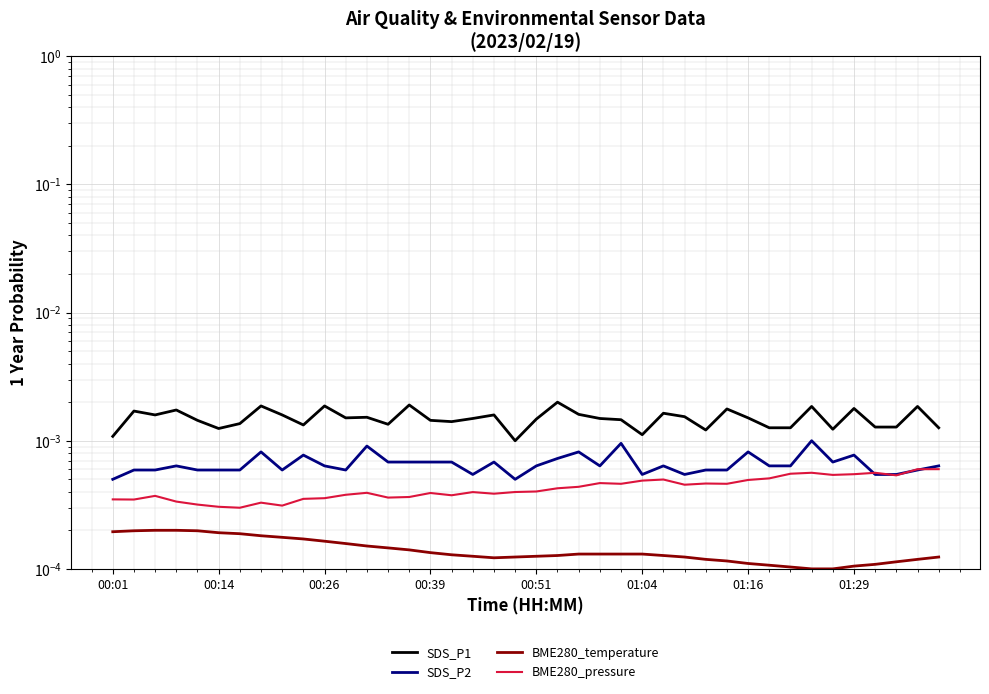

True or false: SDS_P1 has more than 1 points higher than both neighbors.

True